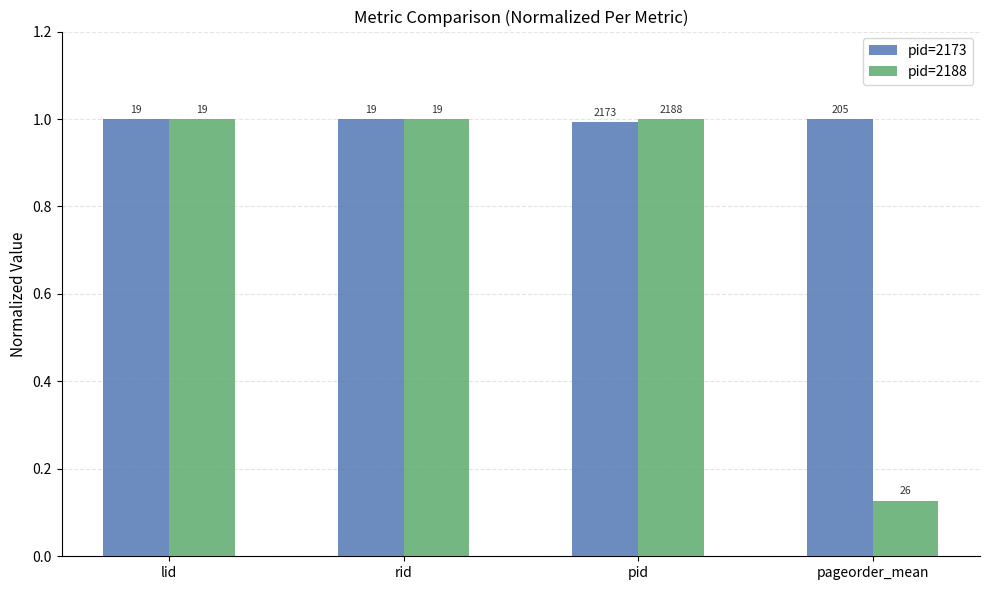

Which category has the highest value across all series?

lid